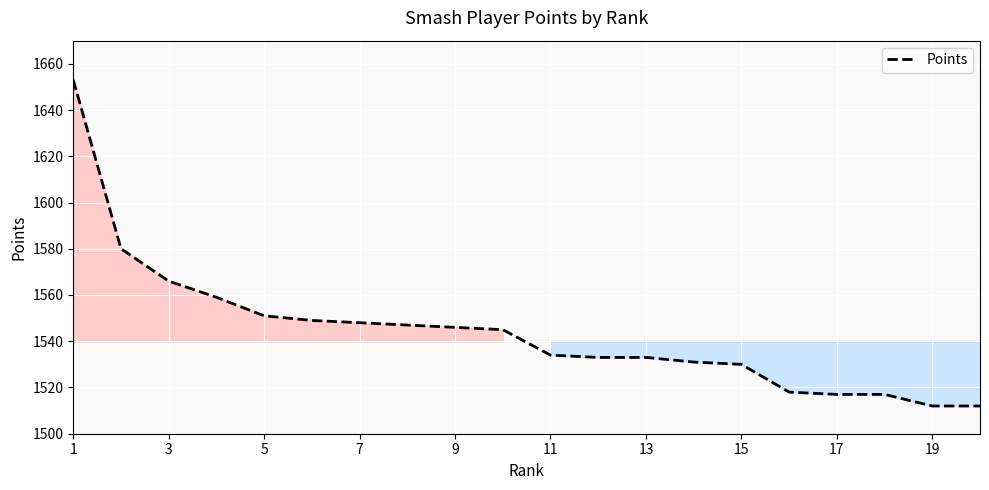

What is the difference between the maximum and minimum values?

141